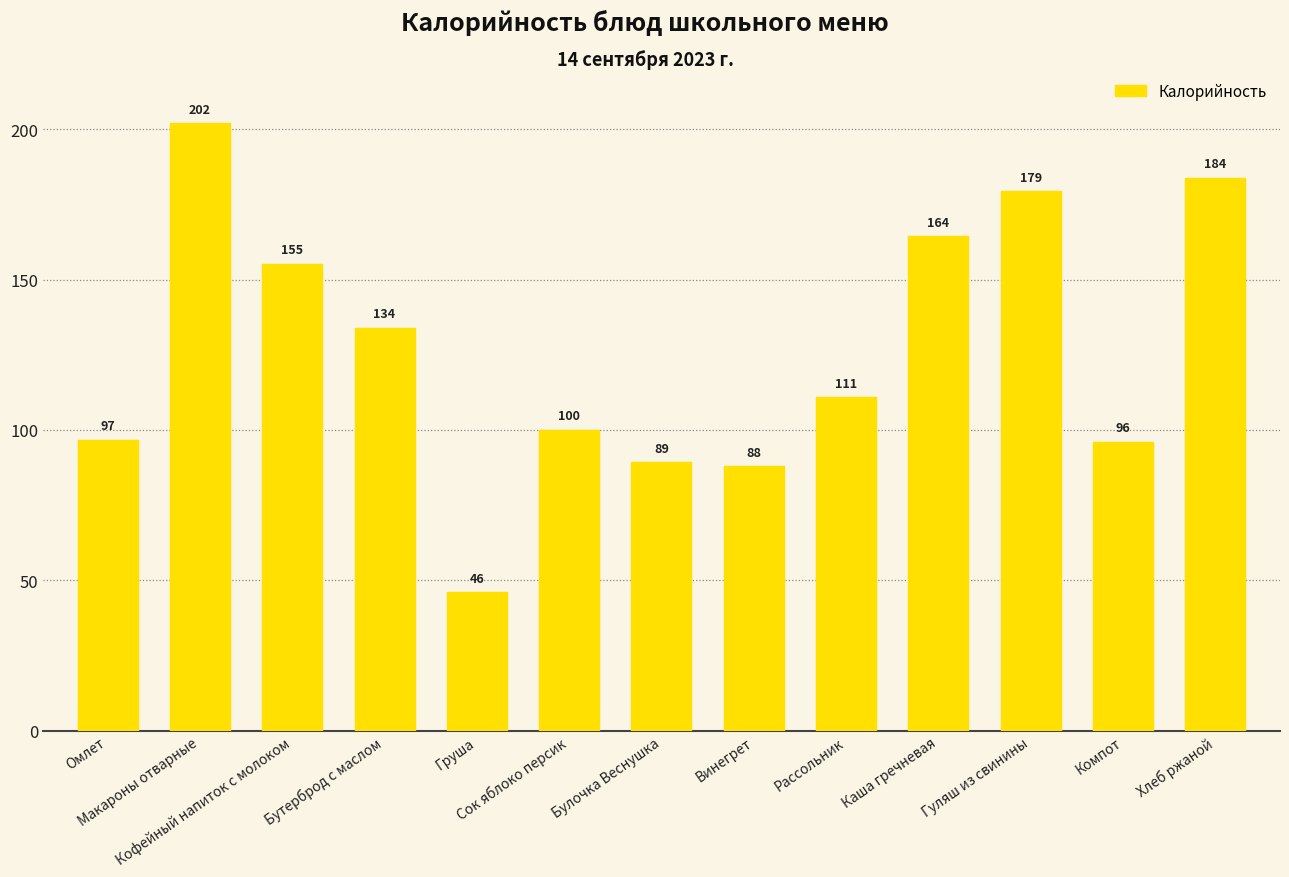

Between Рассольник and Кофейный напиток с молоком, which is larger?

Кофейный напиток с молоком